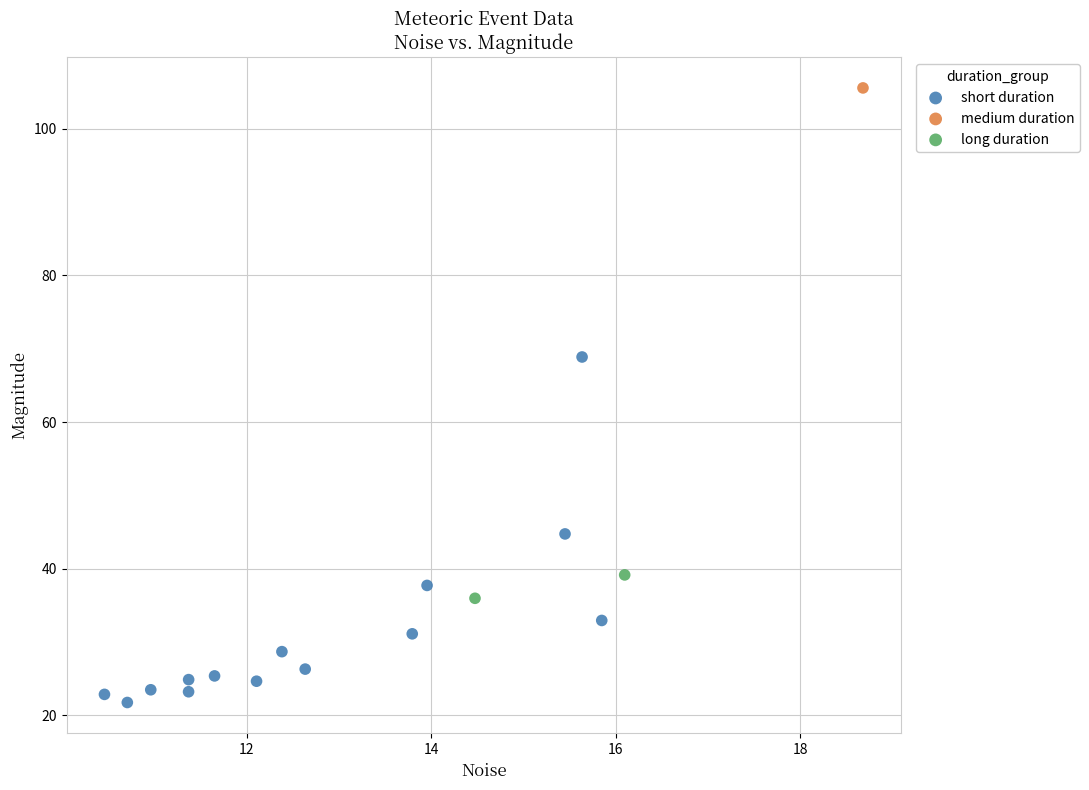

What are all the series names shown in the legend?

short duration, medium duration, long duration